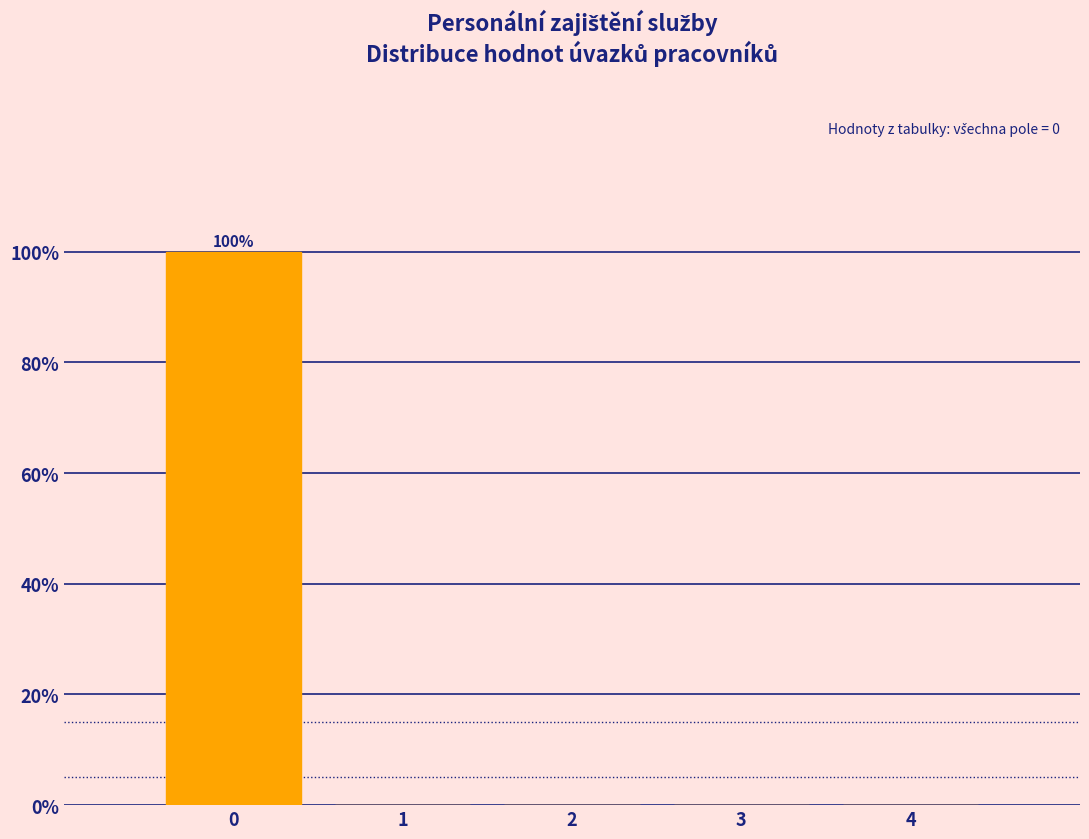

Which range on the x-axis has the tallest bar?

-0.5 to 0.5